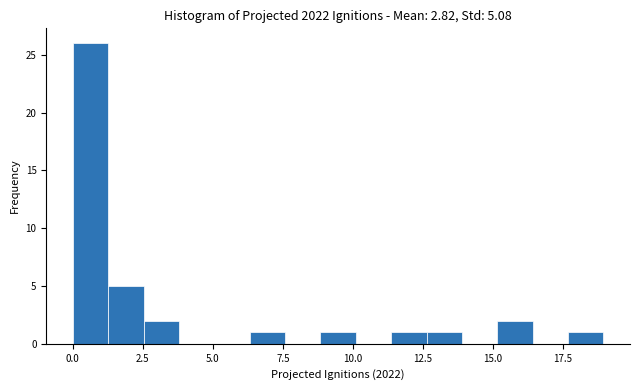

Read against the x-axis, roughly where is the centre of the tallest bar?

0.5